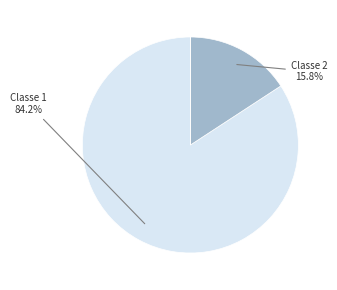

To the nearest percent, what is the difference between the largest and smallest slice percentages?

84%